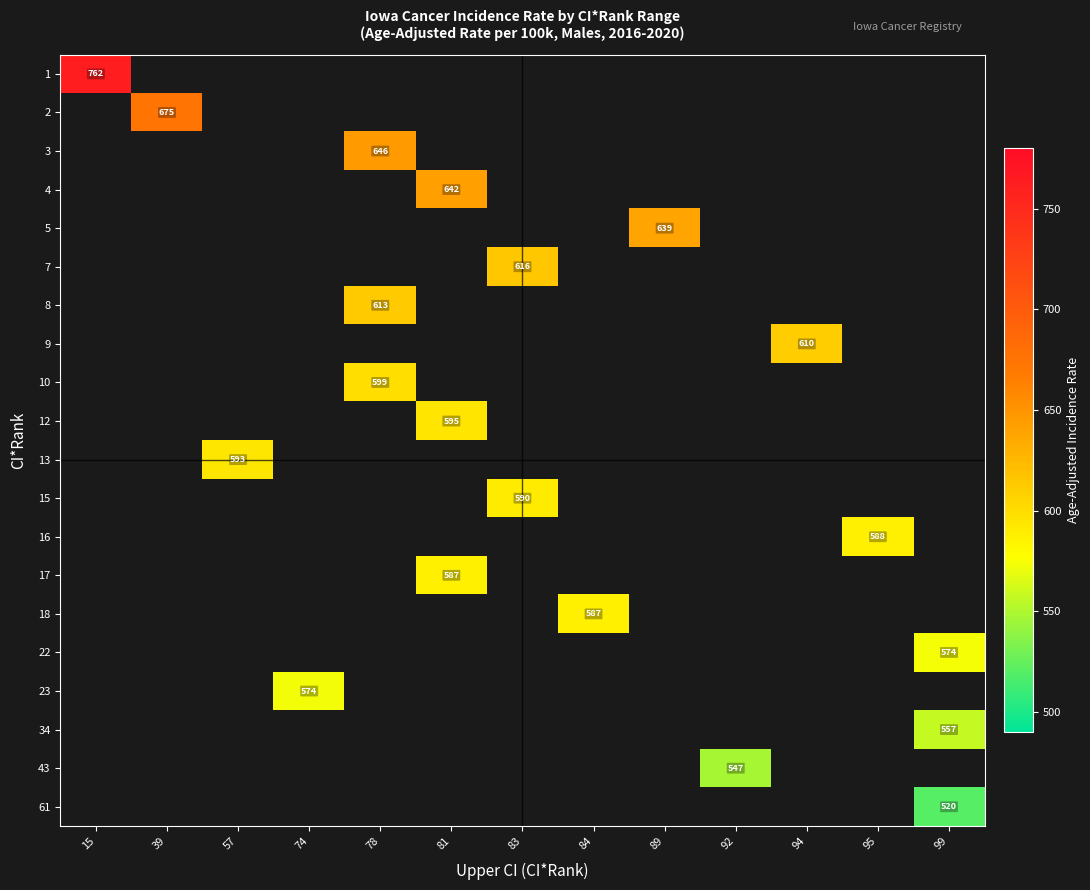

Rank the categories by 10 value from lowest to highest.

15, 39, 57, 74, 78, 81, 83, 84, 89, 92, 94, 95, 99